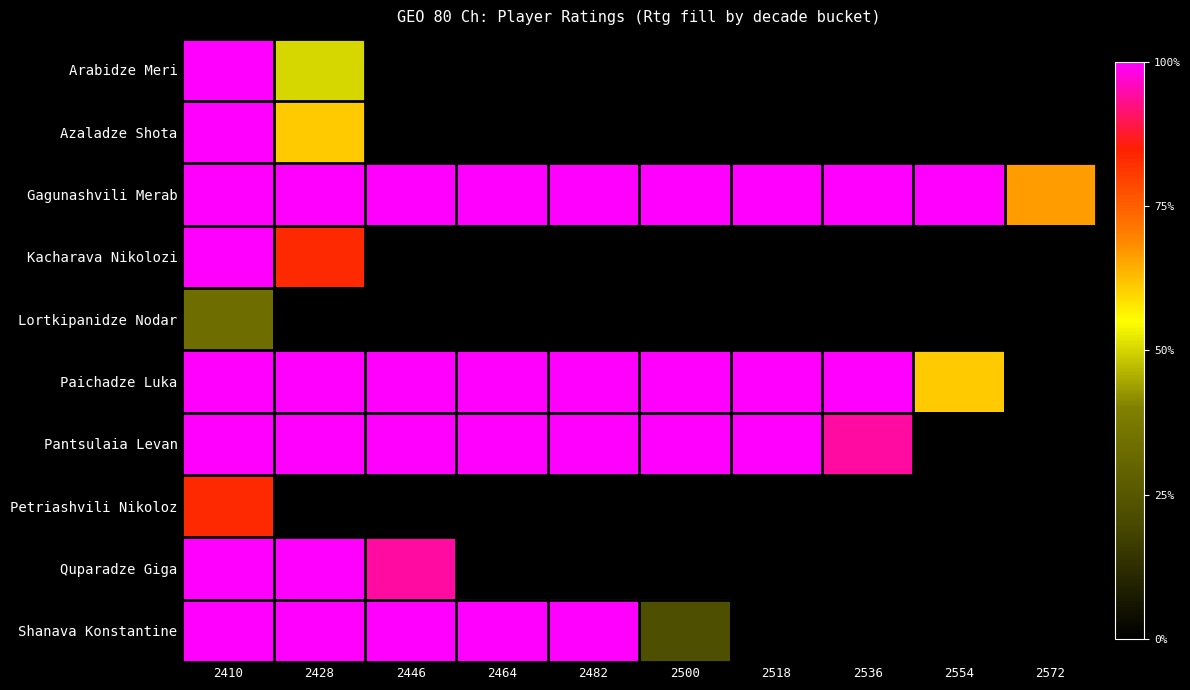

What is the total value across all series at 2572?

0.7